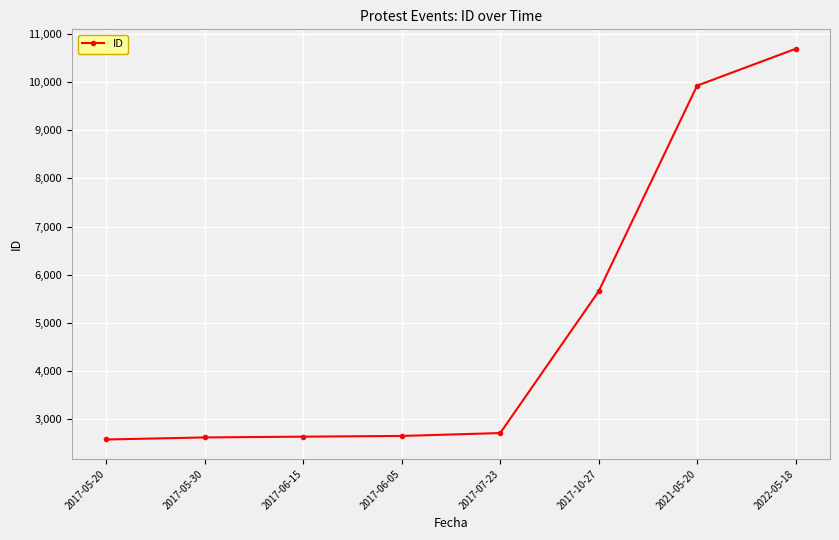

What is the sum of the values at 2017-10-27 and 2021-05-20?

15582